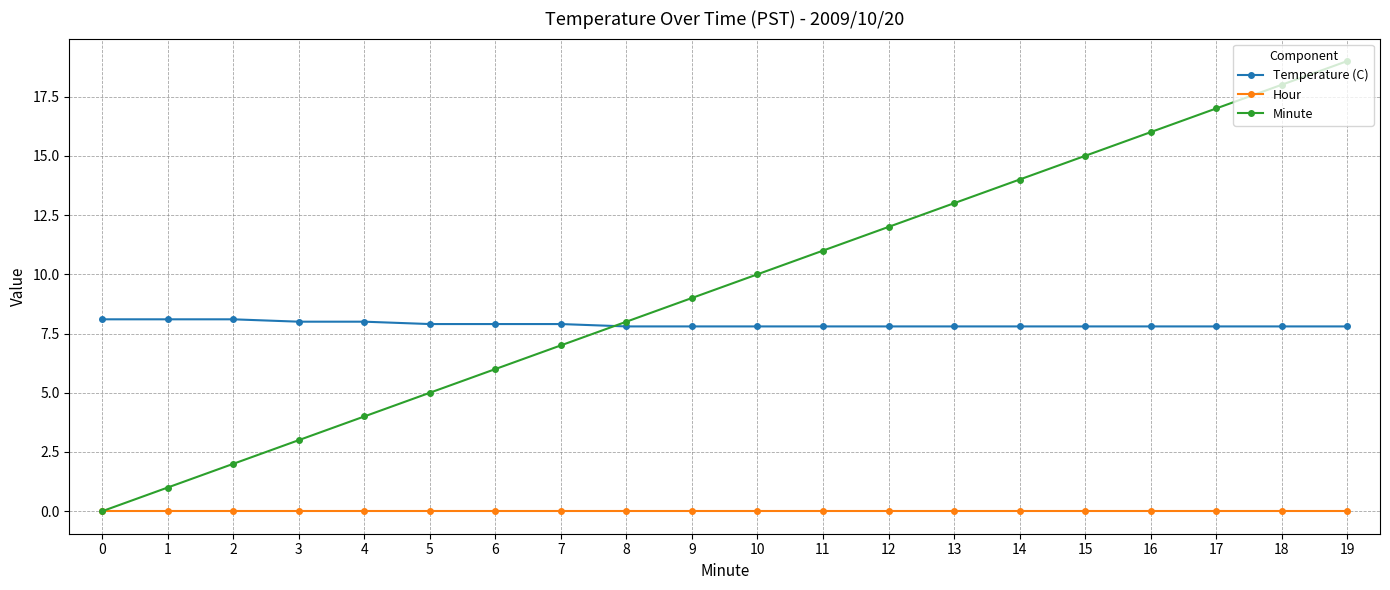

The value of Temperature (C) at 15 is 7.8. True or false?

True